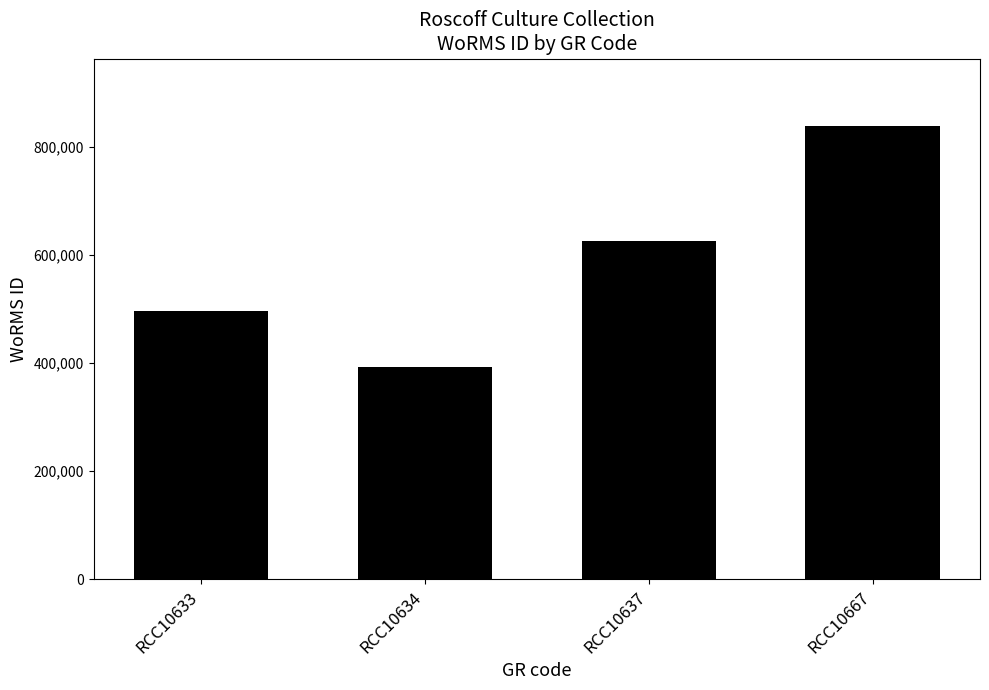

What is the value of the 4th bar from the left?

837075